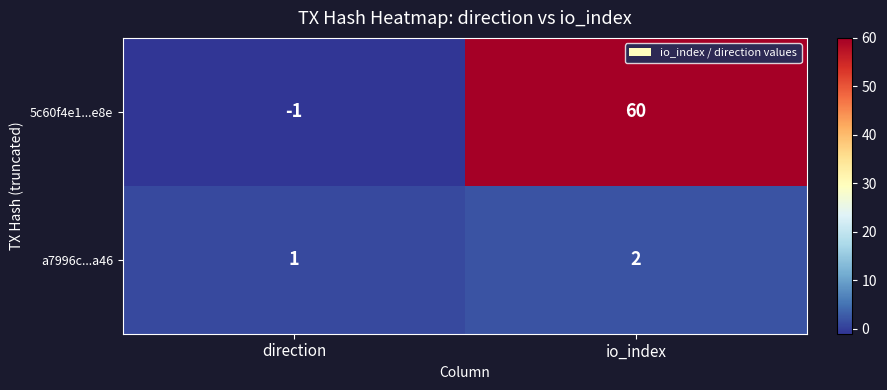

What is the difference between the maximum and minimum values in the 5c60f4e1...e8e series?

61